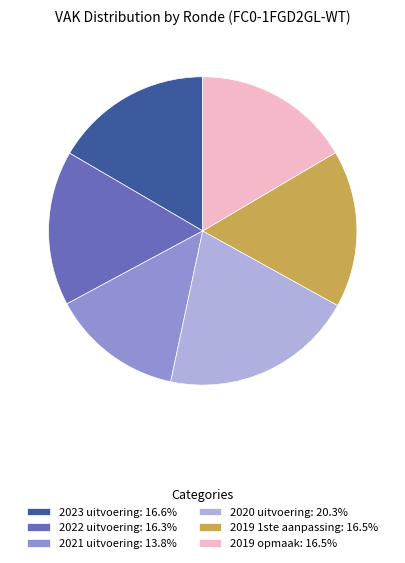

What is the smallest slice in the pie chart?

2021 uitvoering